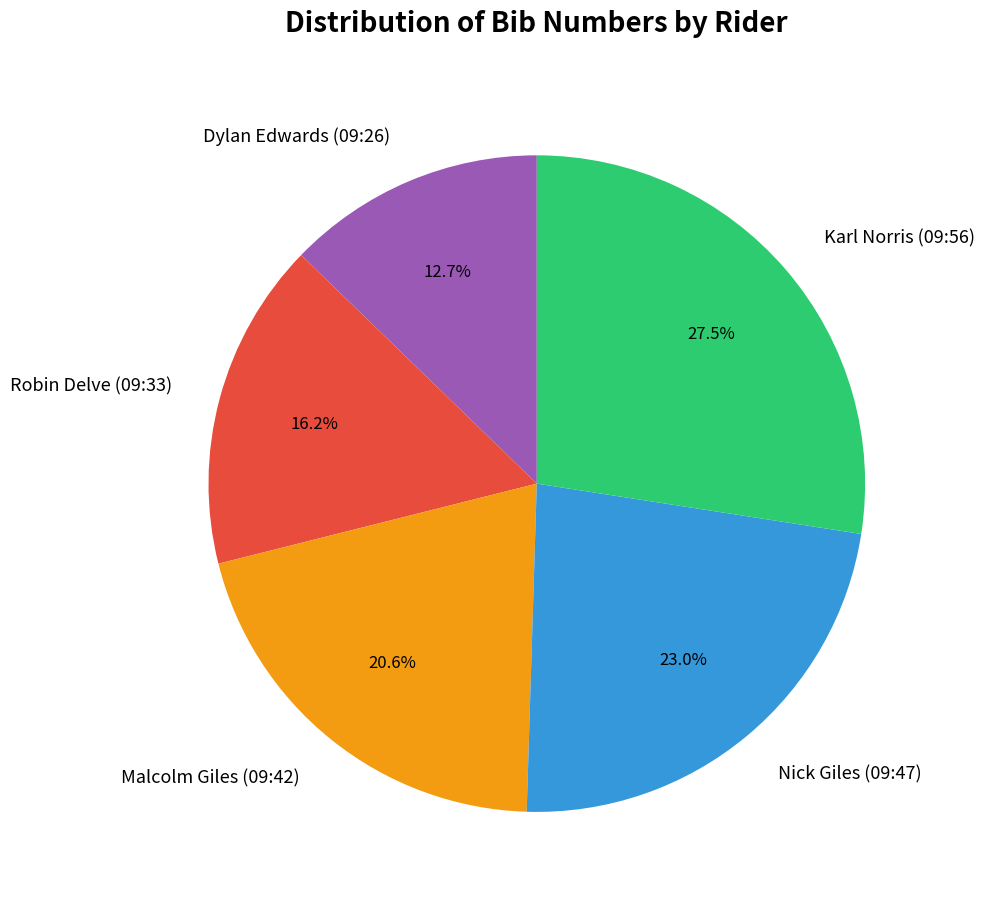

Which slice is the largest?

Karl Norris (09:56)